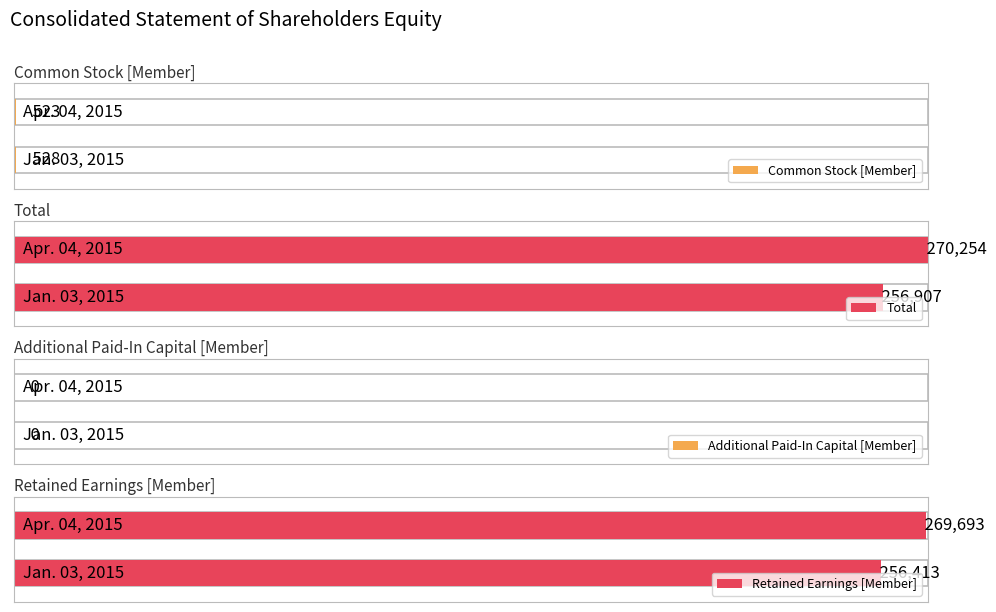

At which category is the sum across all series the highest?

Apr. 04, 2015